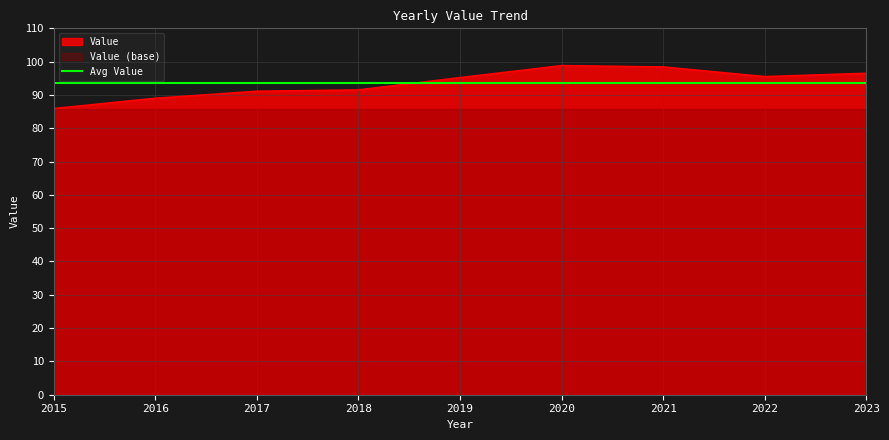

List the labels in order of value, largest first.

2020, 2021, 2023, 2022, 2019, 2018, 2017, 2016, 2015